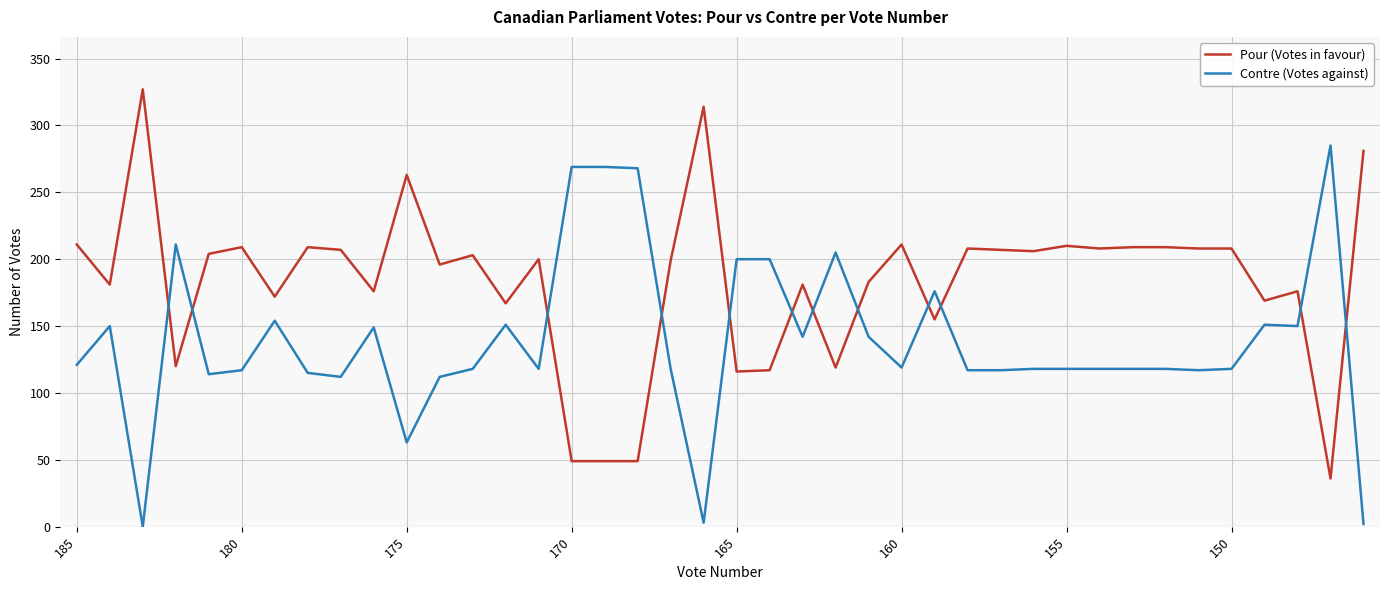

What is the difference between the maximum and minimum values in the Contre (Votes against) series?

285